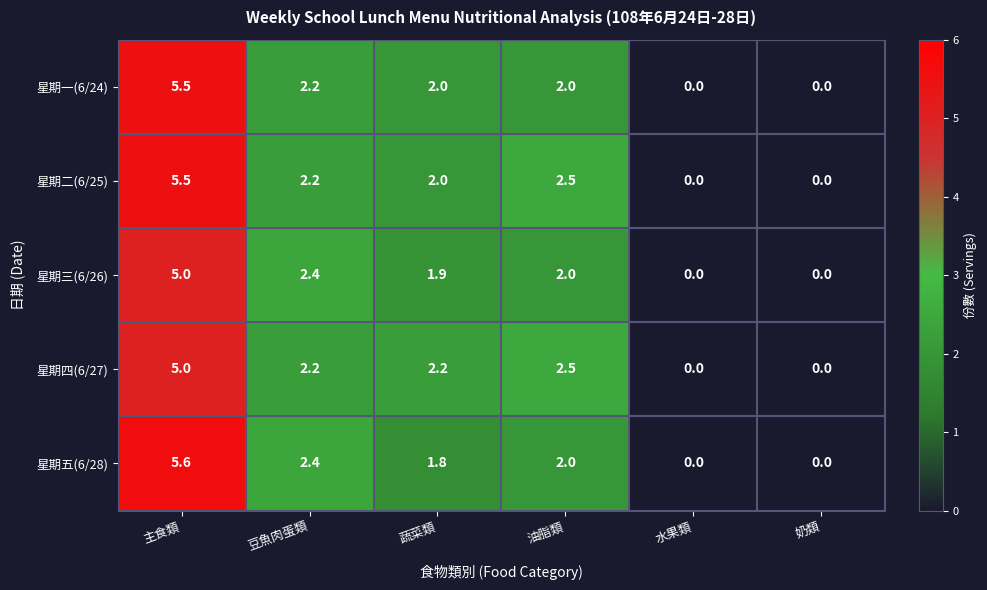

Which series has the widest spread of values?

星期五(6/28)